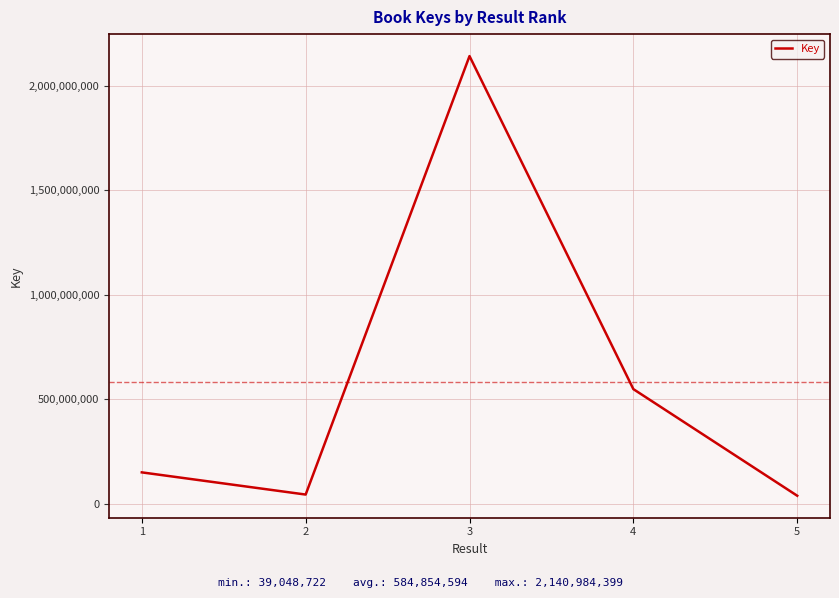

The value at 4 is 548773548. True or false?

True